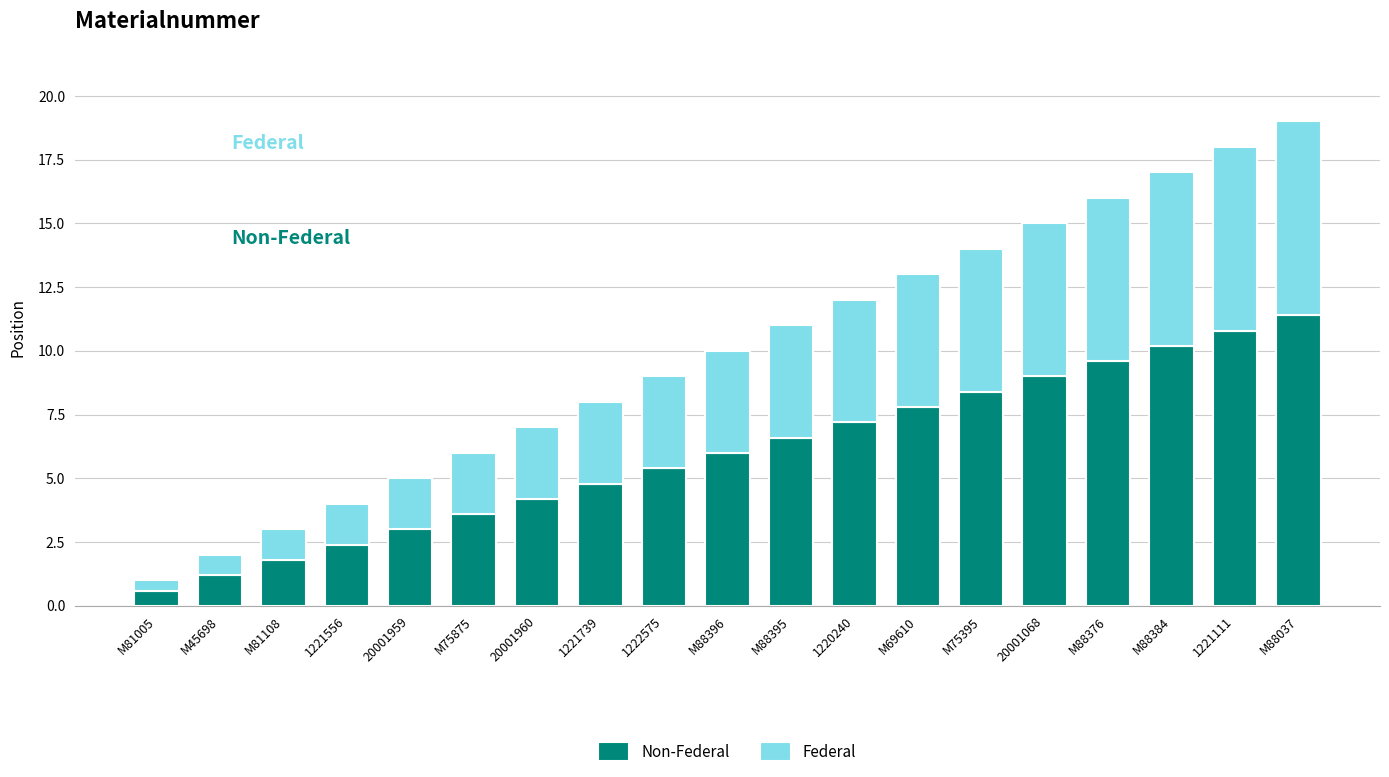

What is the total value across all series at M88396?

10.0